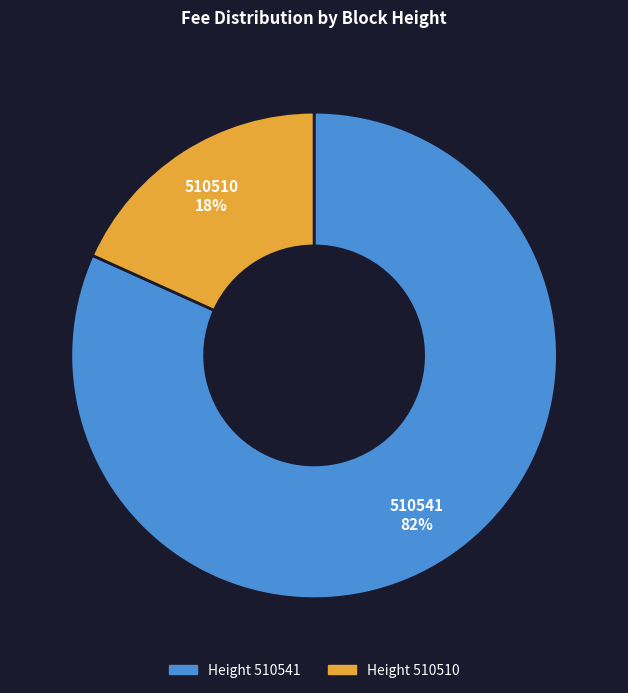

Which category has the smallest portion of the pie?

Height 510510